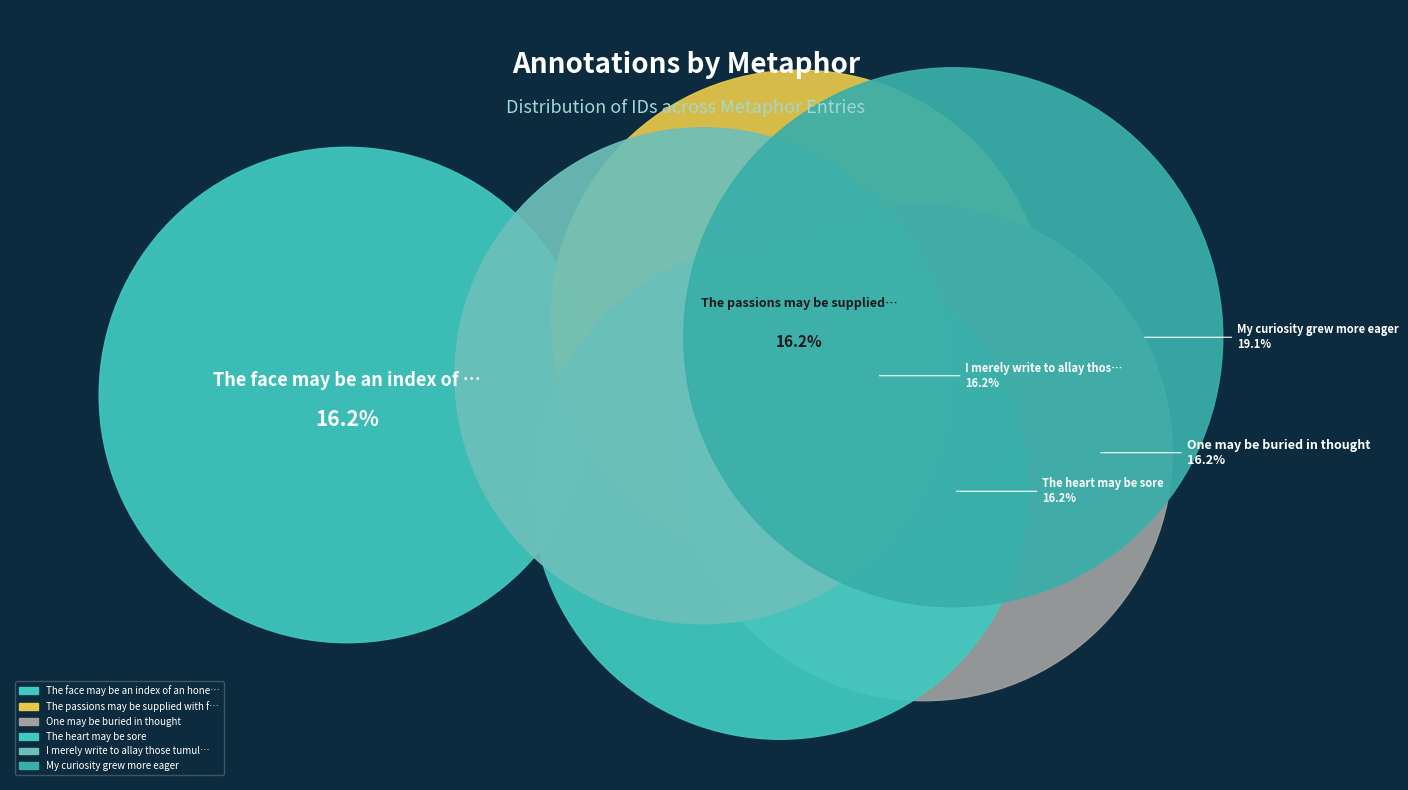

What is the smallest slice in the pie chart?

The face may be an index of an honest mind